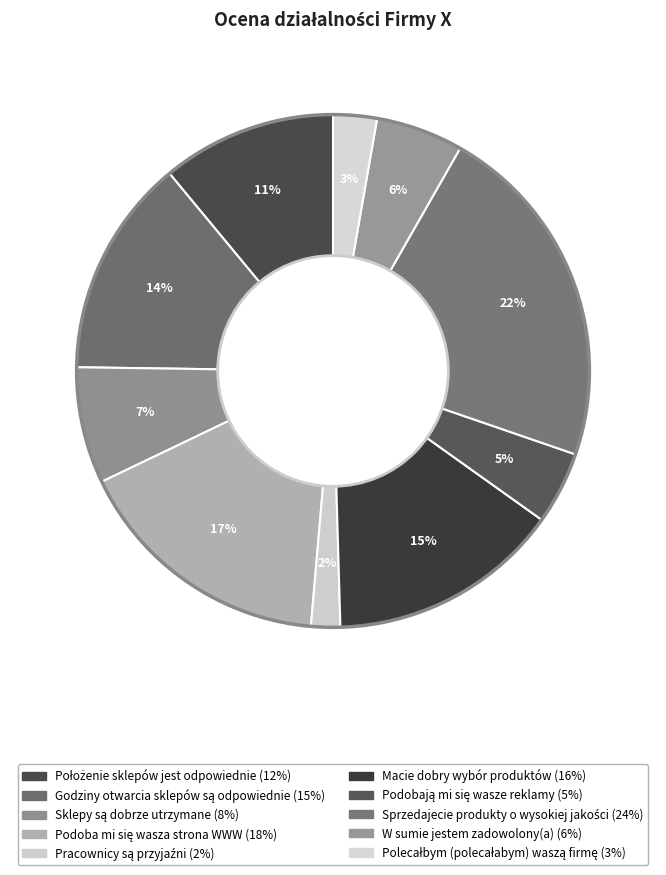

To the nearest percent, what is the average slice percentage?

10%